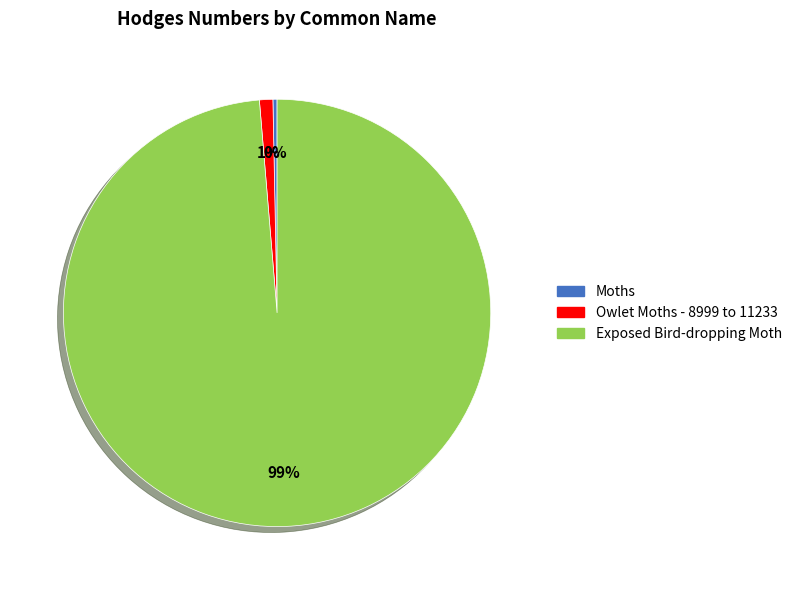

Combined, do Owlet Moths - 8999 to 11233 and Moths account for over 50%?

No